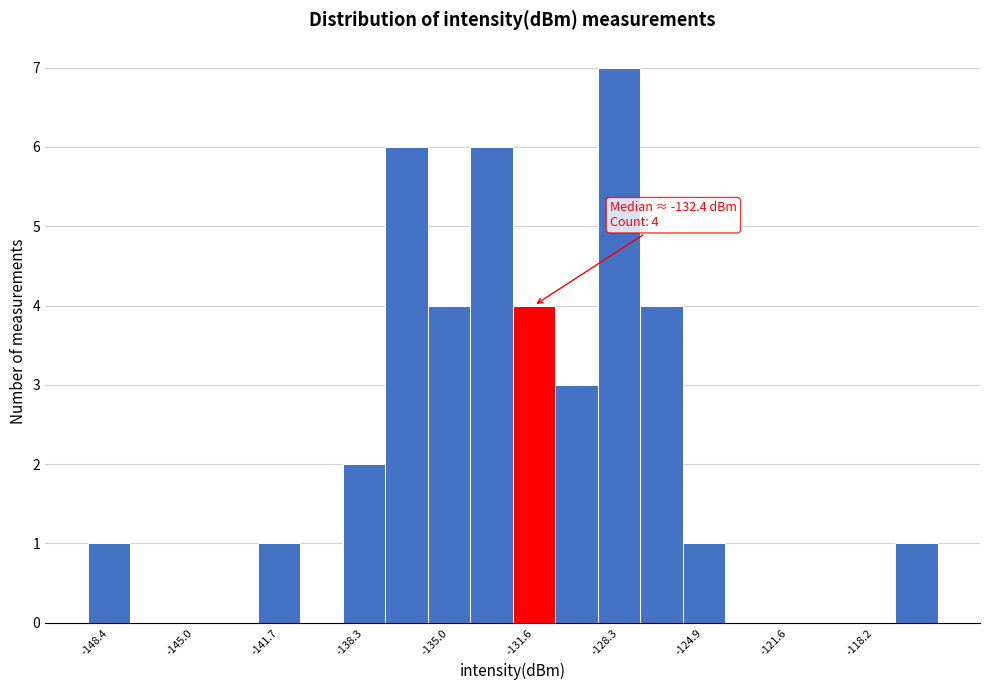

Read against the x-axis, roughly where is the centre of the tallest bar?

-128.5